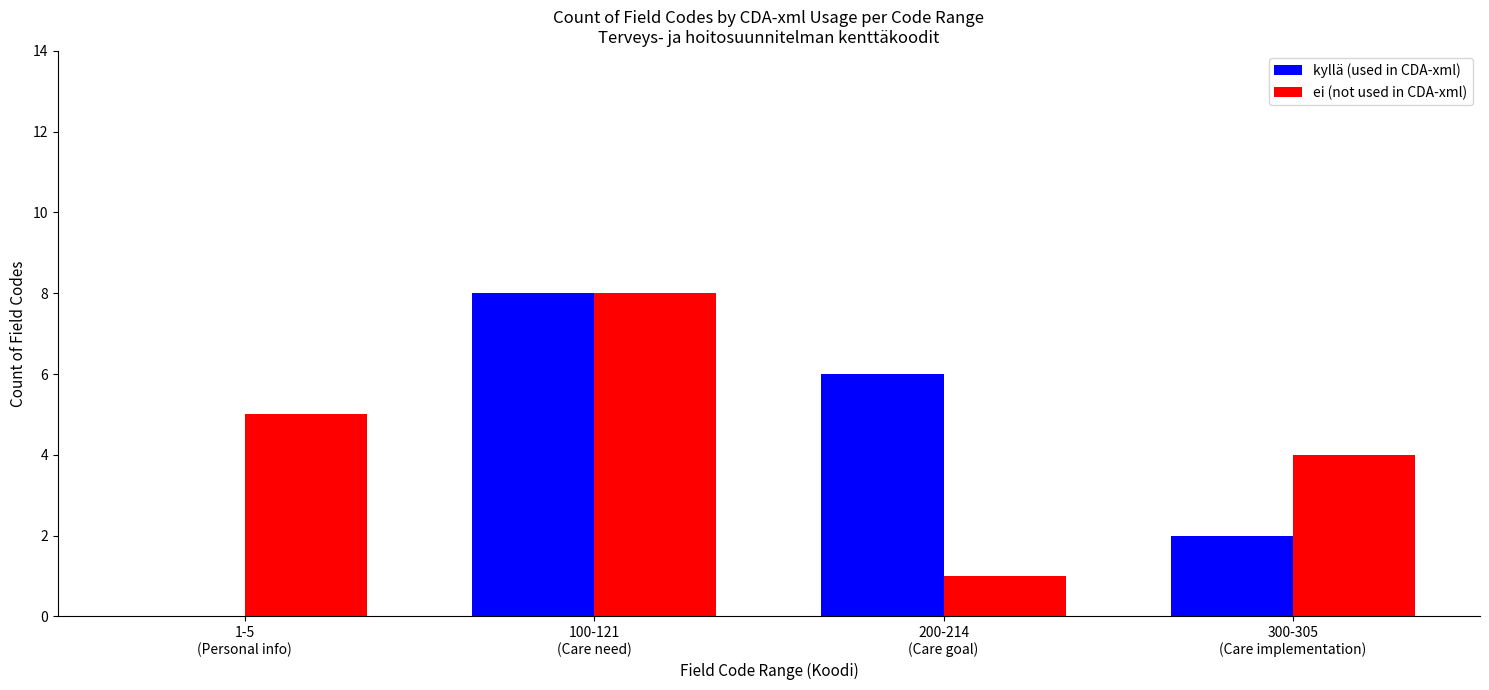

What is the maximum value shown in the chart?

8